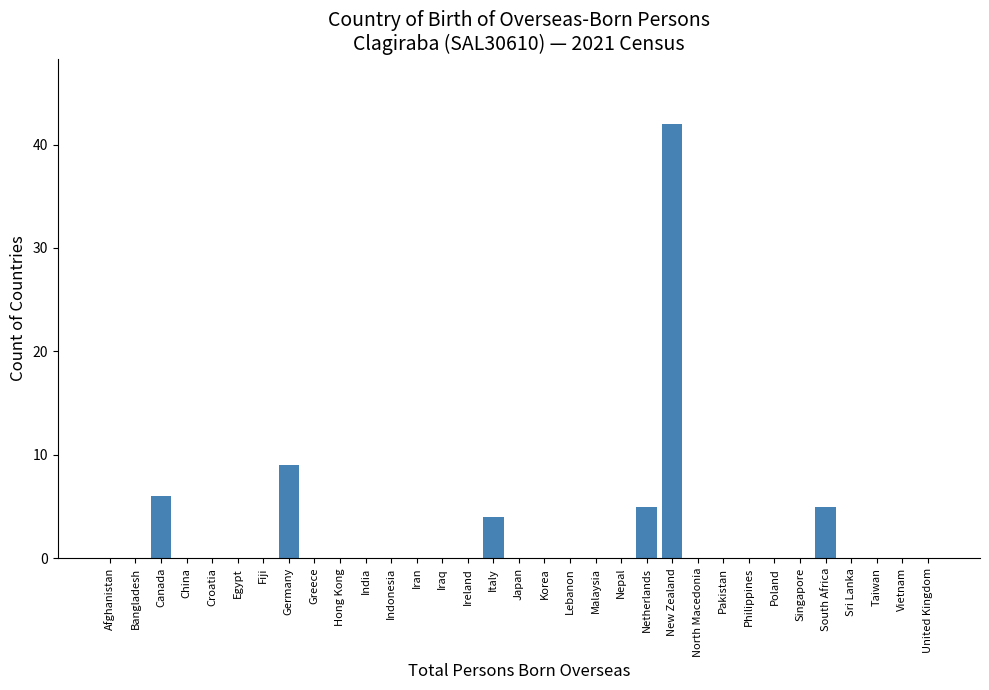

At which label is the value closest to 21?

Germany